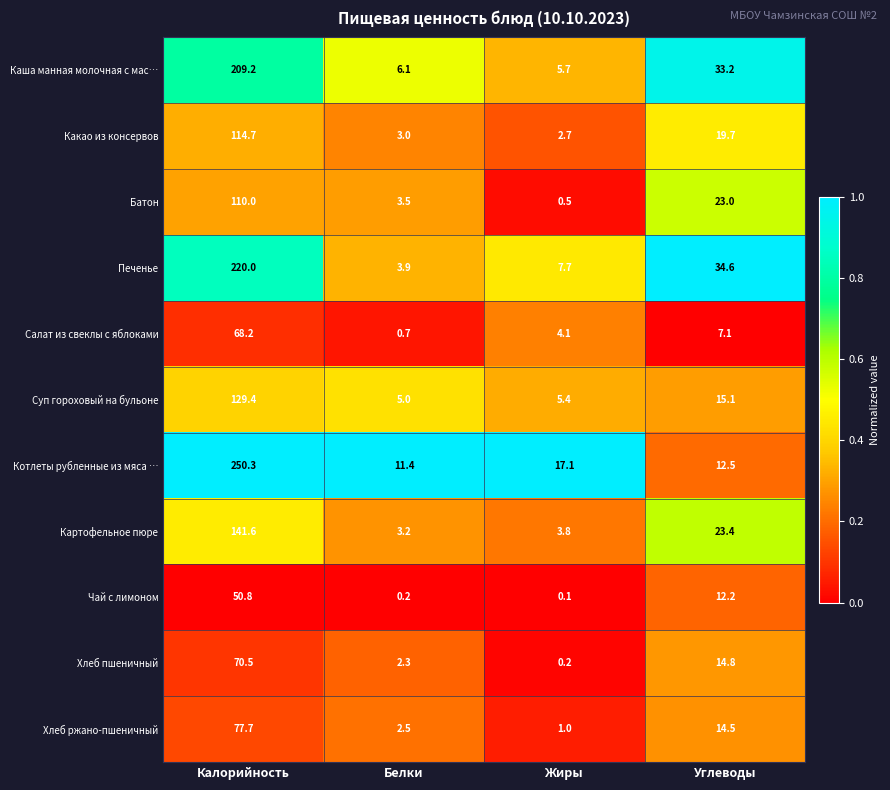

What is the difference between the Суп гороховый на бульоне values at Белки and Углеводы?

10.1